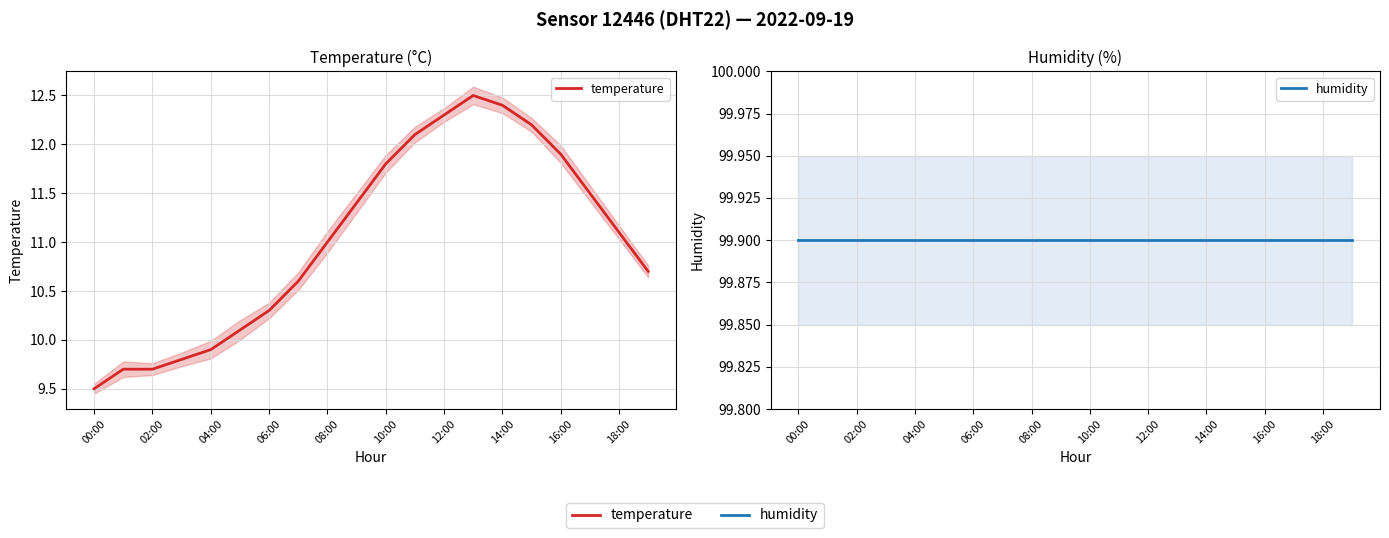

What value does the temperature series have at 02:00?

9.7